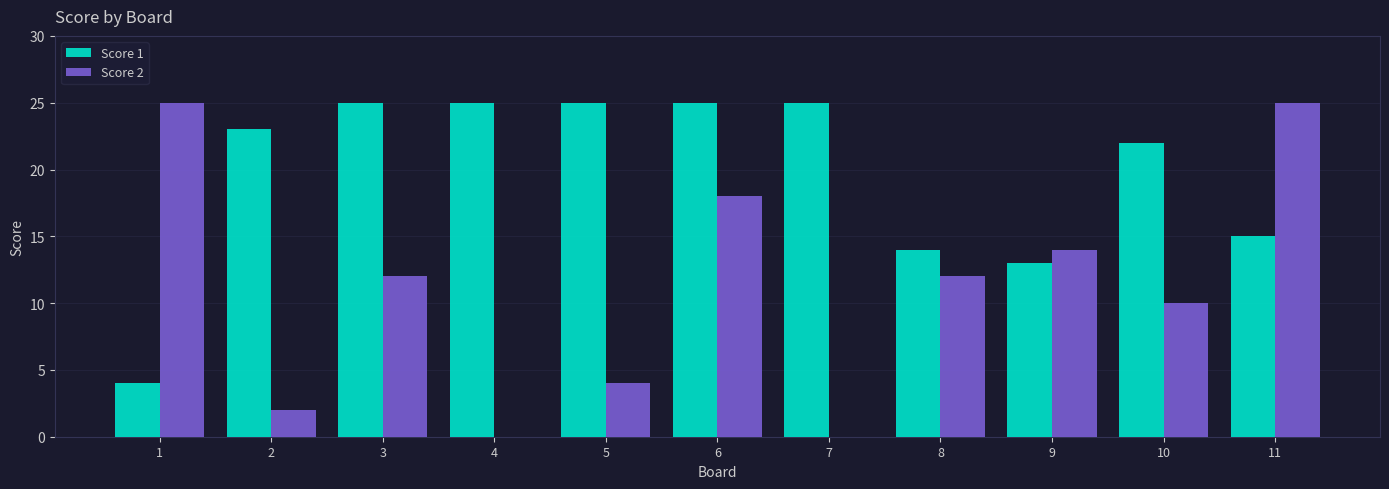

Reading left to right, transcribe all the data shown in this chart.

Score 1: 4	23	25	25	25	25	25	14	13	22	15
Score 2: 25	2	12	0	4	18	0	12	14	10	25